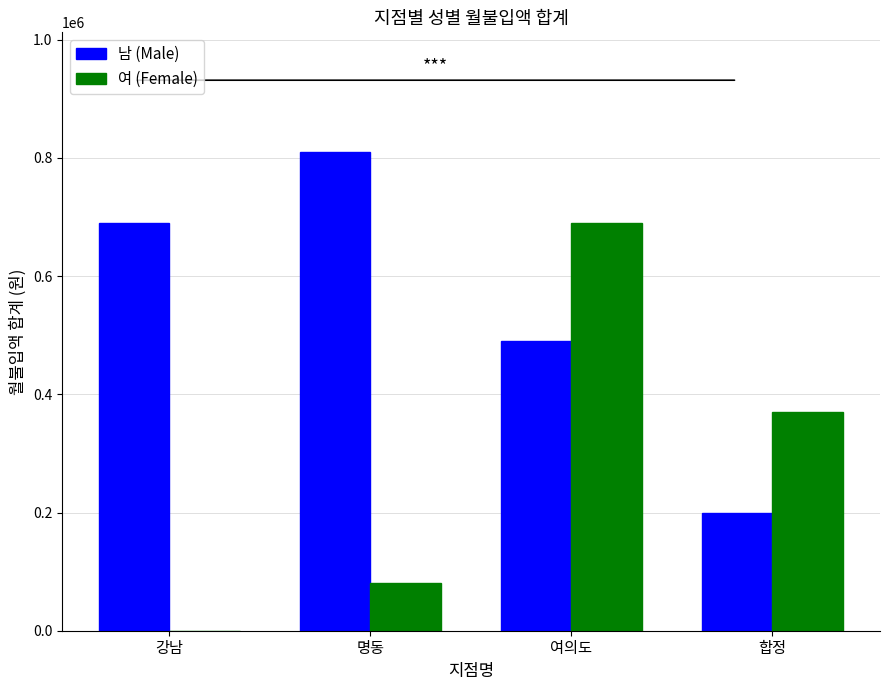

How many groups of bars are there?

4